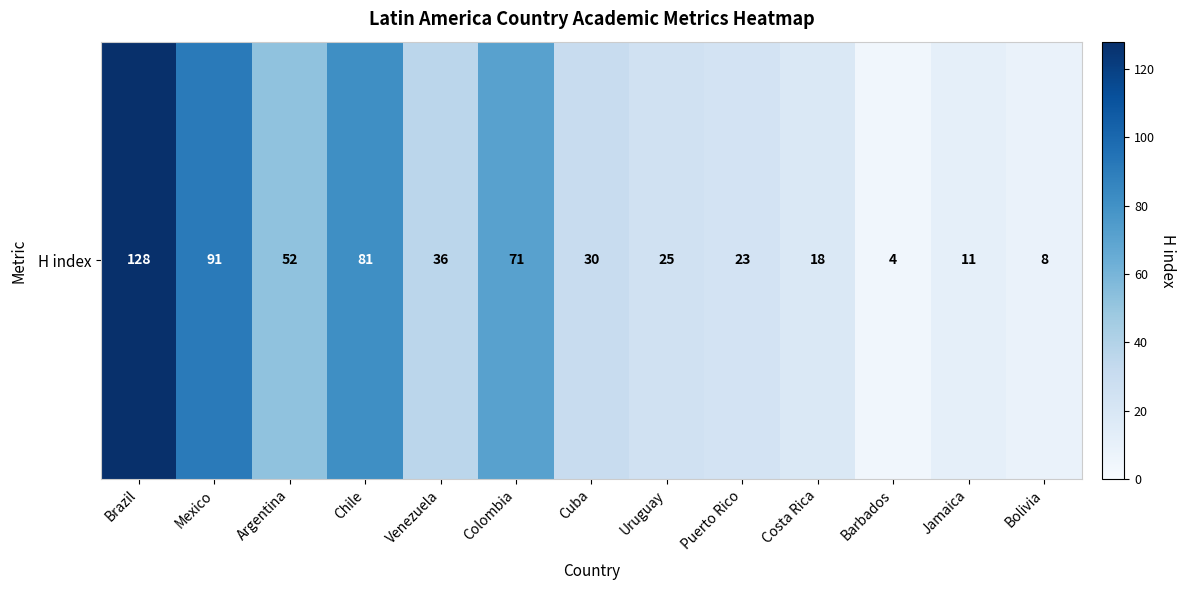

List the labels in order of value, smallest first.

Barbados, Bolivia, Jamaica, Costa Rica, Puerto Rico, Uruguay, Cuba, Venezuela, Argentina, Colombia, Chile, Mexico, Brazil